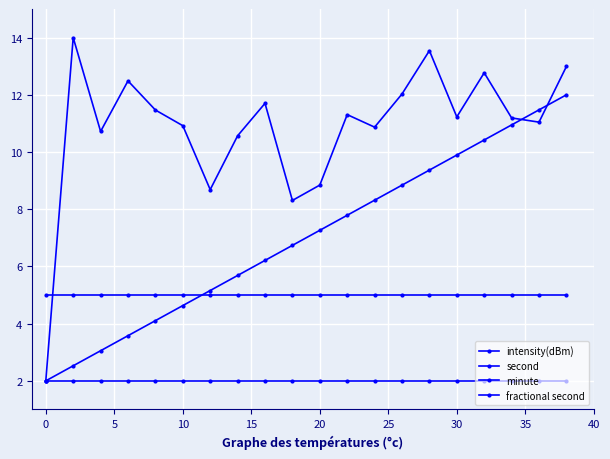

Does the chart have visible grid lines?

Yes